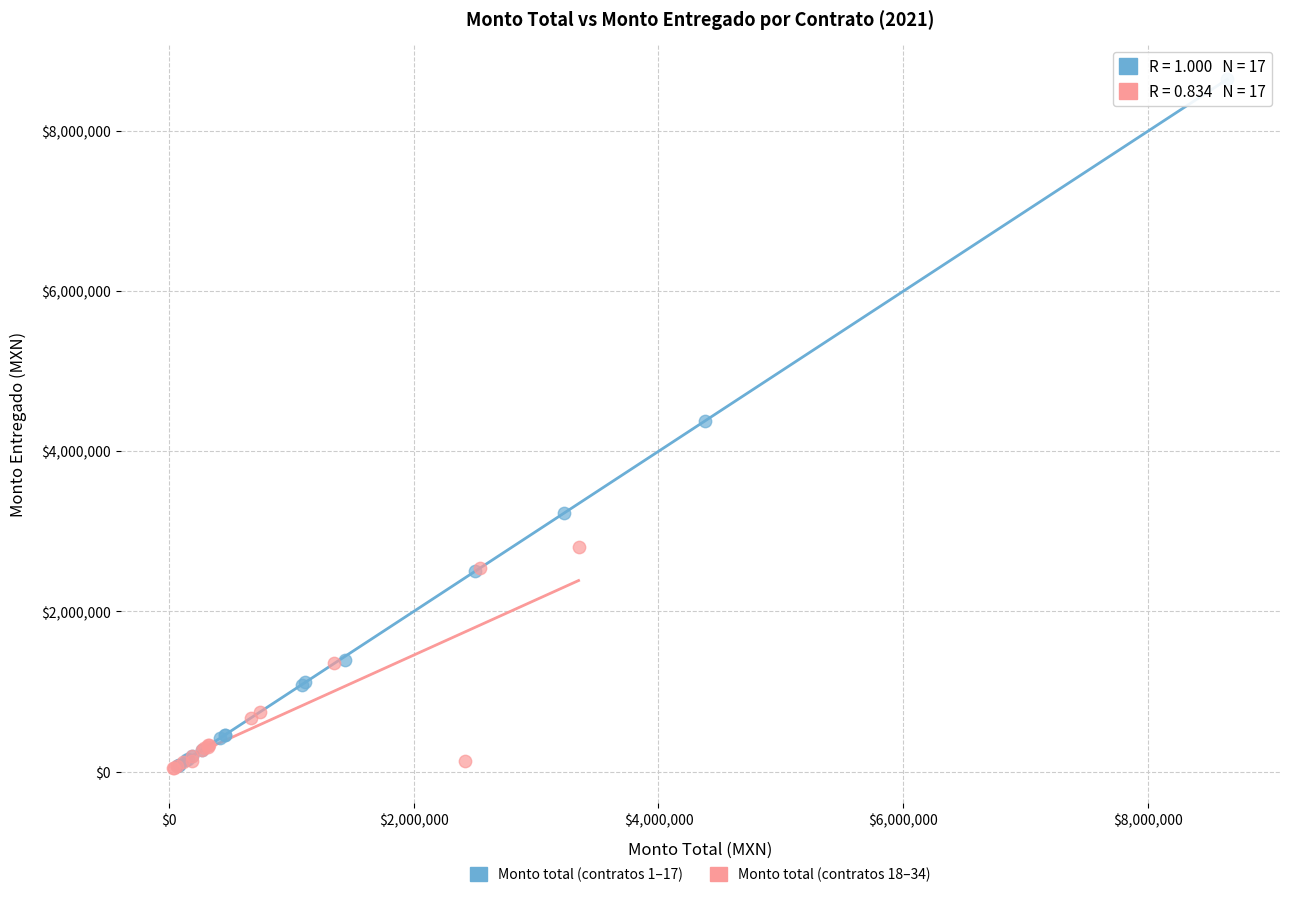

What are all the series names shown in the legend?

Monto total (contratos 1–17), Monto total (contratos 18–34)